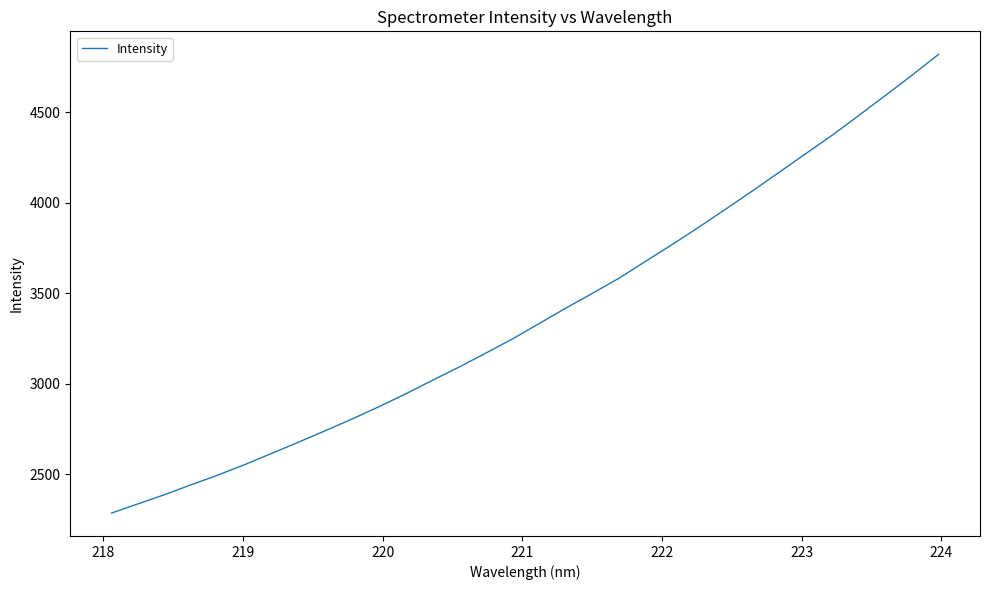

What is the difference between the maximum and minimum values?

2535.3